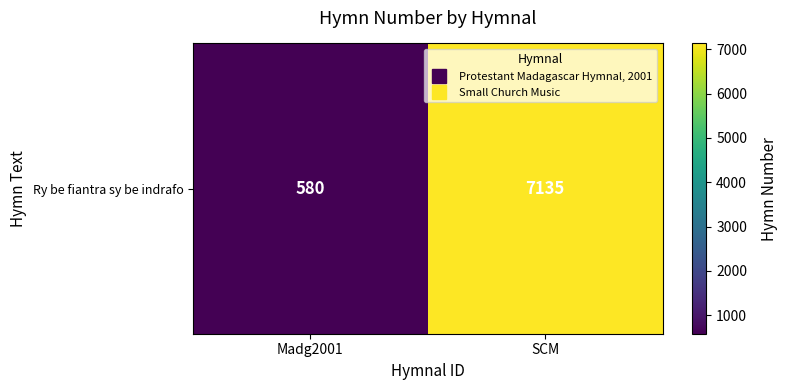

What value does the data have at SCM, to the nearest 10?

7140